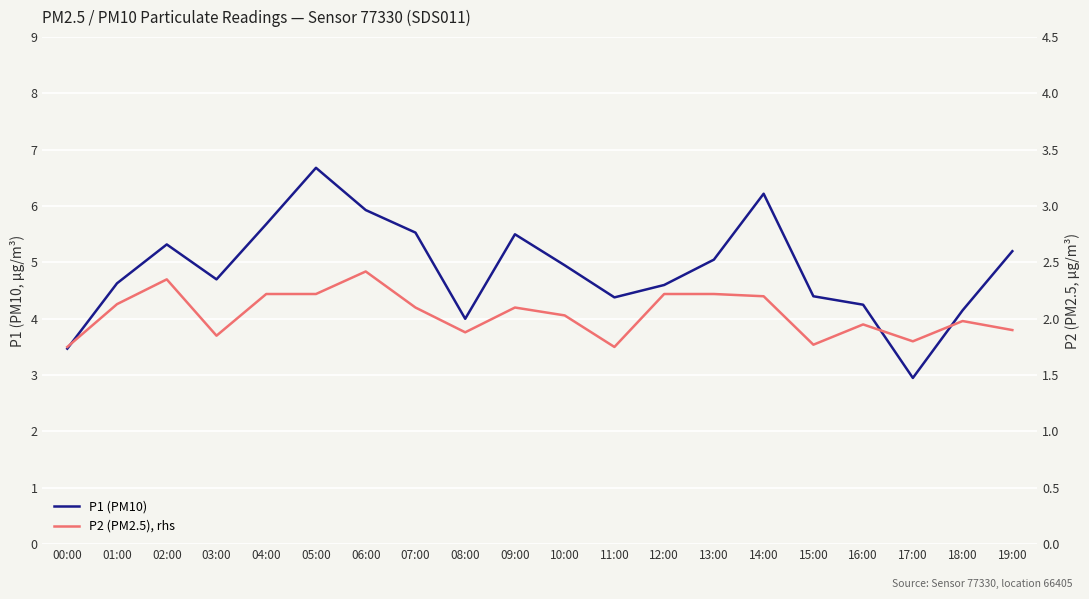

What is the average value of the P2 (PM2.5), rhs series?

2.0